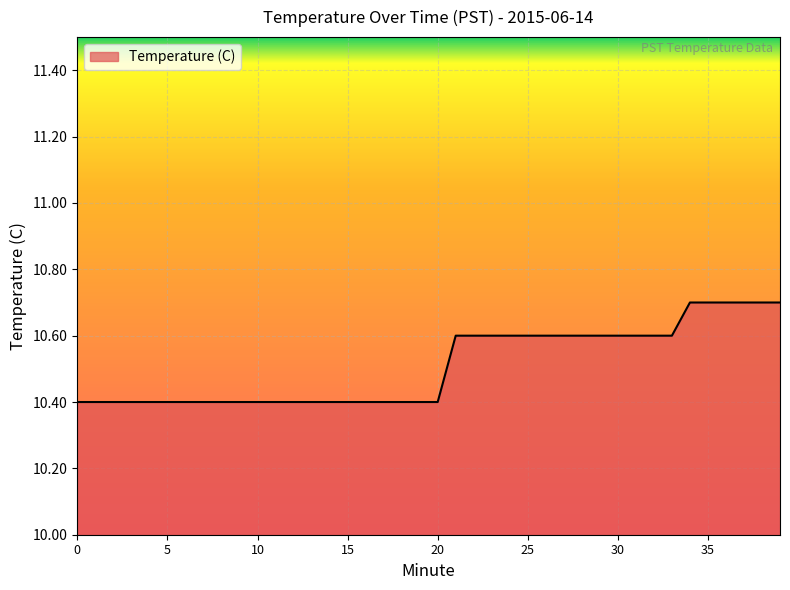

What is the greatest value displayed?

10.7